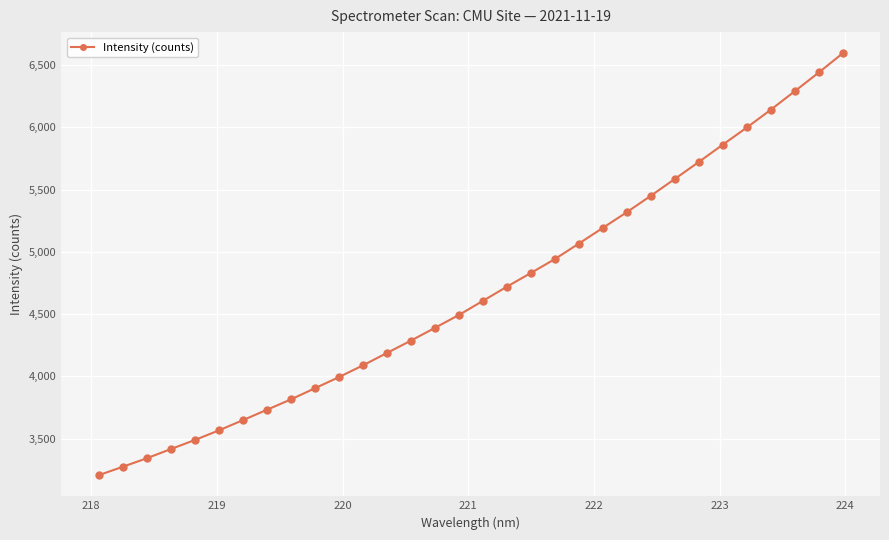

What is the difference between the maximum and second lowest values?

3322.2